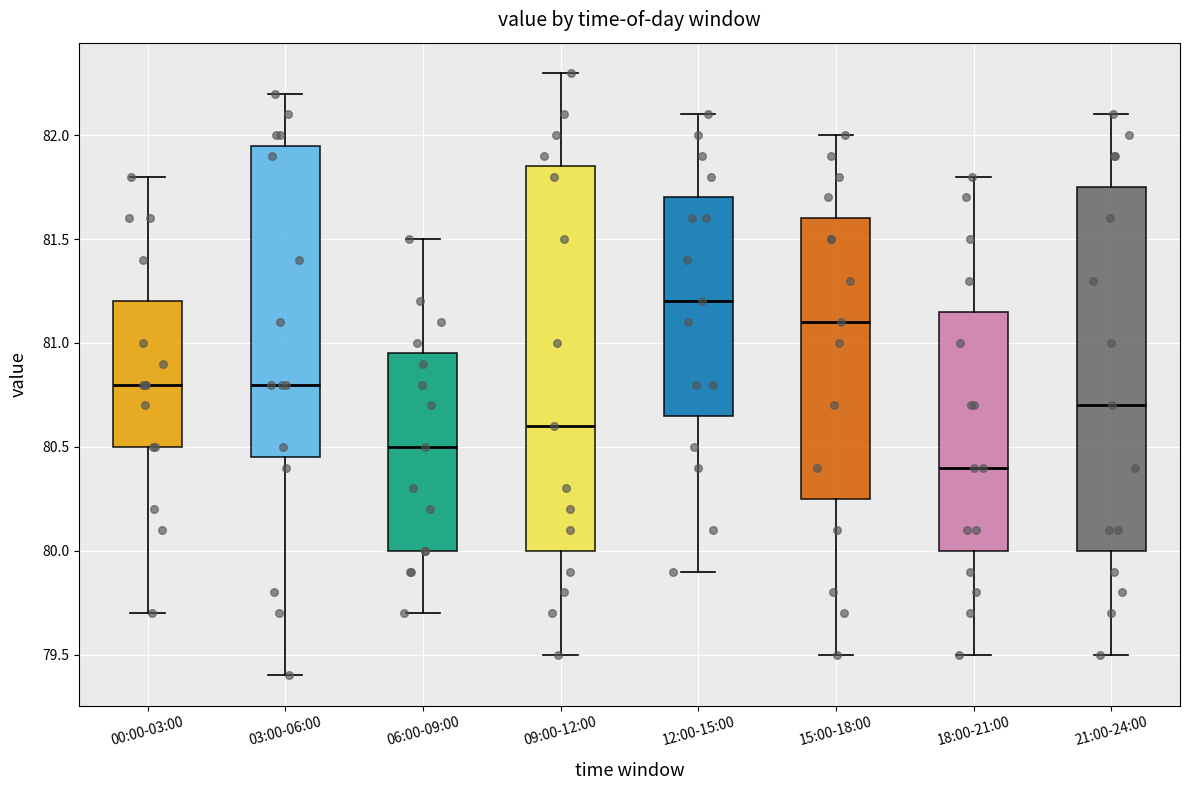

Which box's median line is the highest?

12:00-15:00